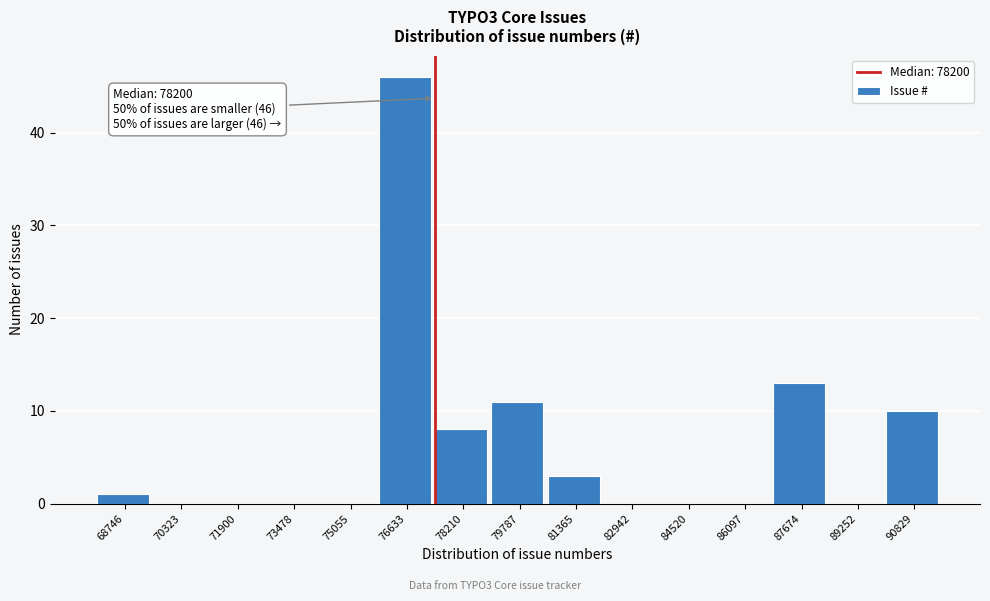

Reading left to right, extract all data points from this chart.

68746=1	70323=0	71900=0	73478=0	75055=0	76633=46	78210=8	79787=11	81365=3	82942=0	84520=0	86097=0	87674=13	89252=0	90829=10